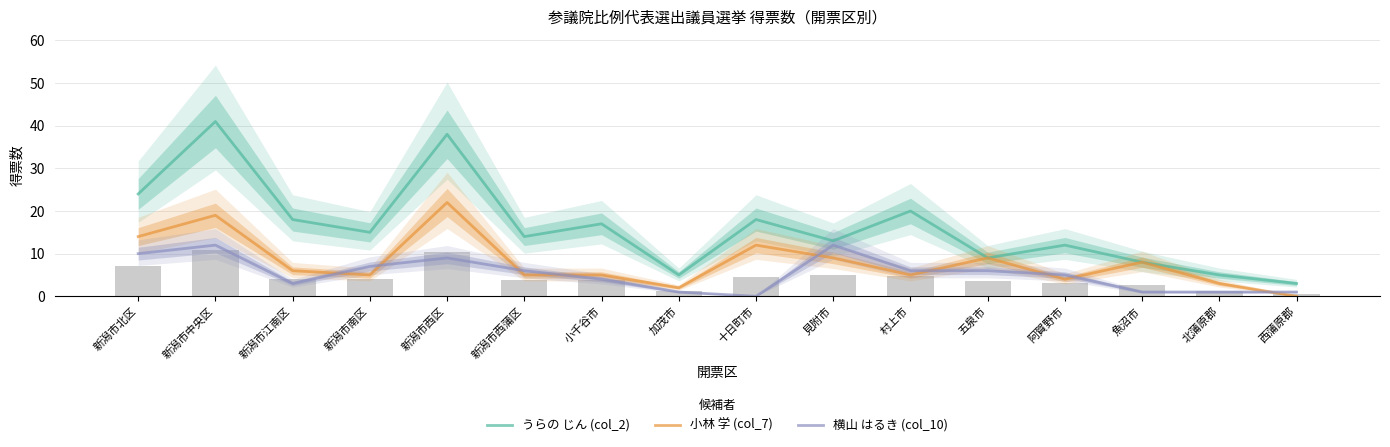

What is the difference between the second highest and second lowest values in the 横山 はるき (col_10) series?

11